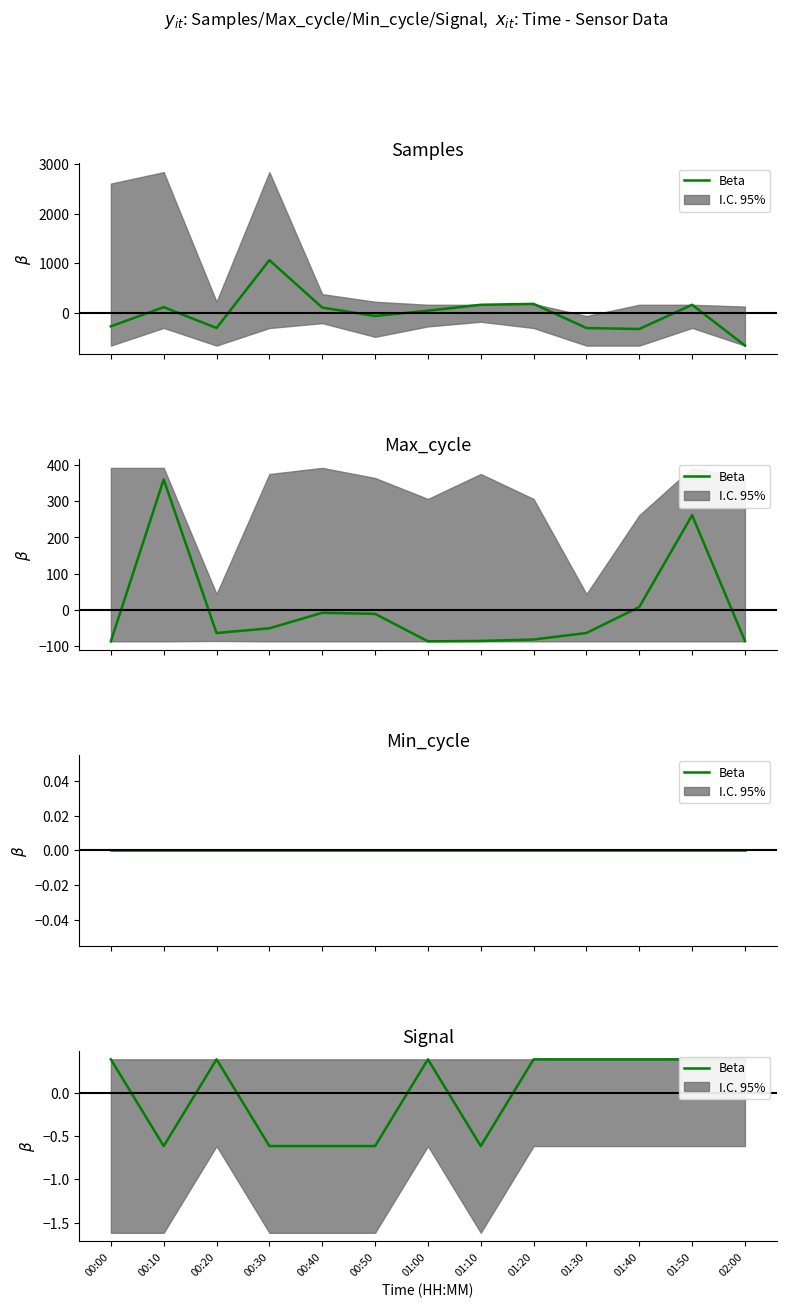

How many data points are less than 0?

5